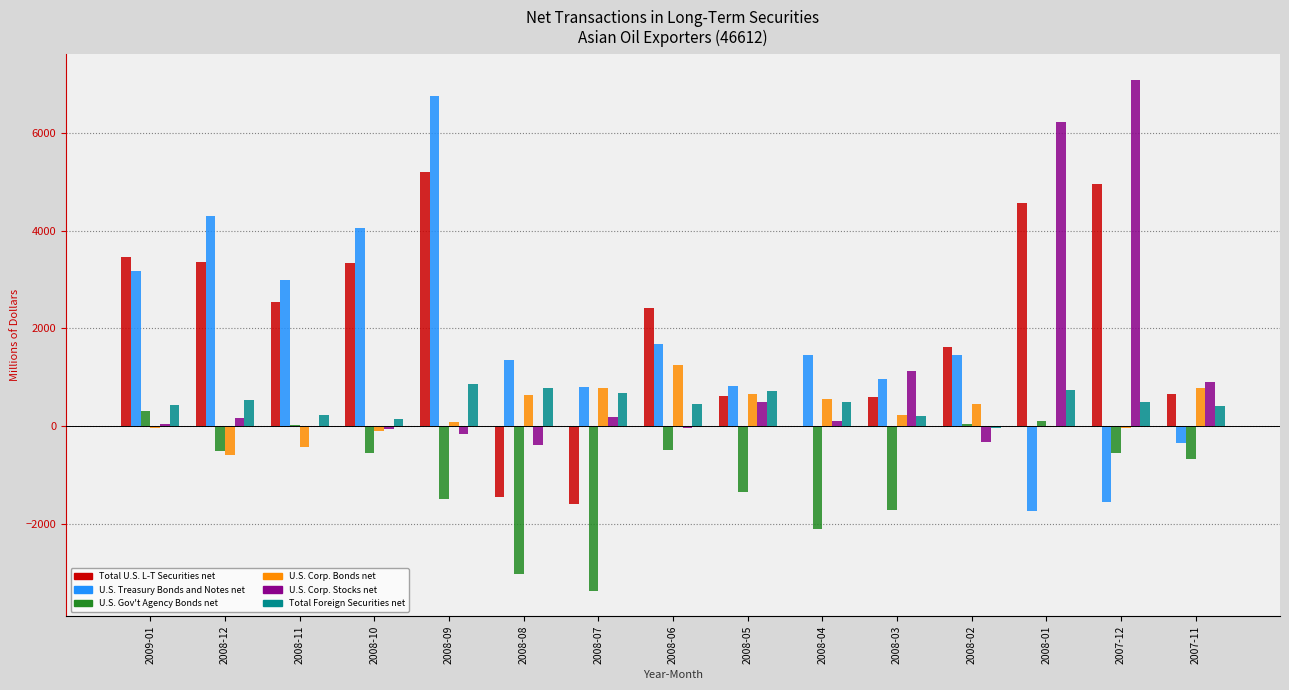

Is the value of Total Foreign Securities net at 2007-11 greater than the value of Total U.S. L-T Securities net at 2008-02?

No